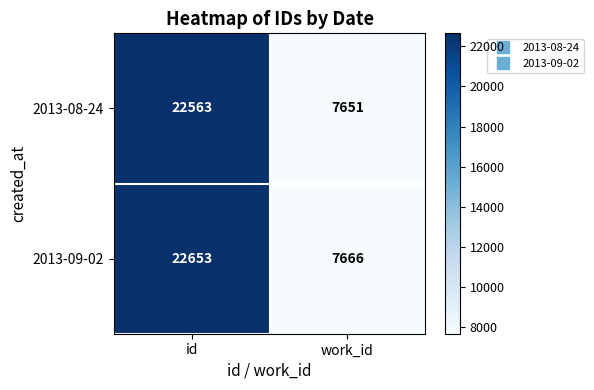

At which category is the sum across all series the highest?

id